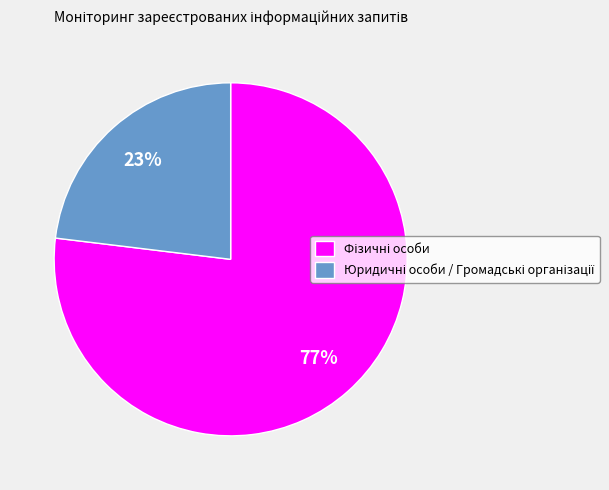

Does any single category account for the majority?

Yes